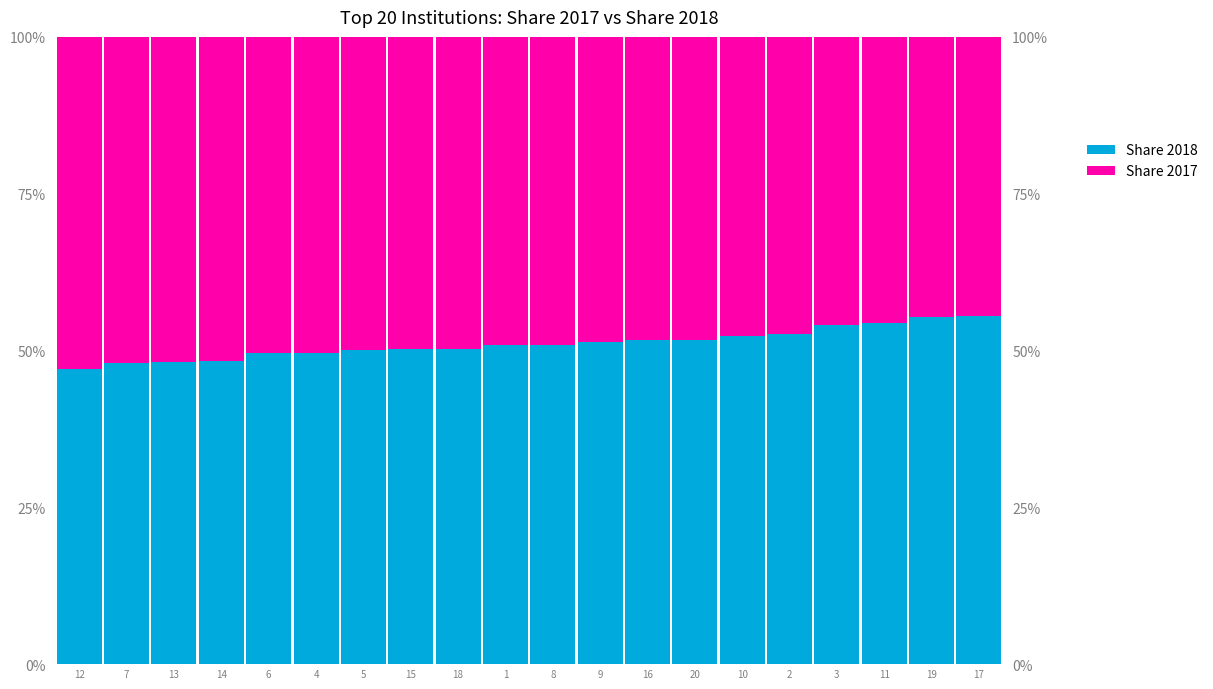

Count the number of data series in this chart.

2